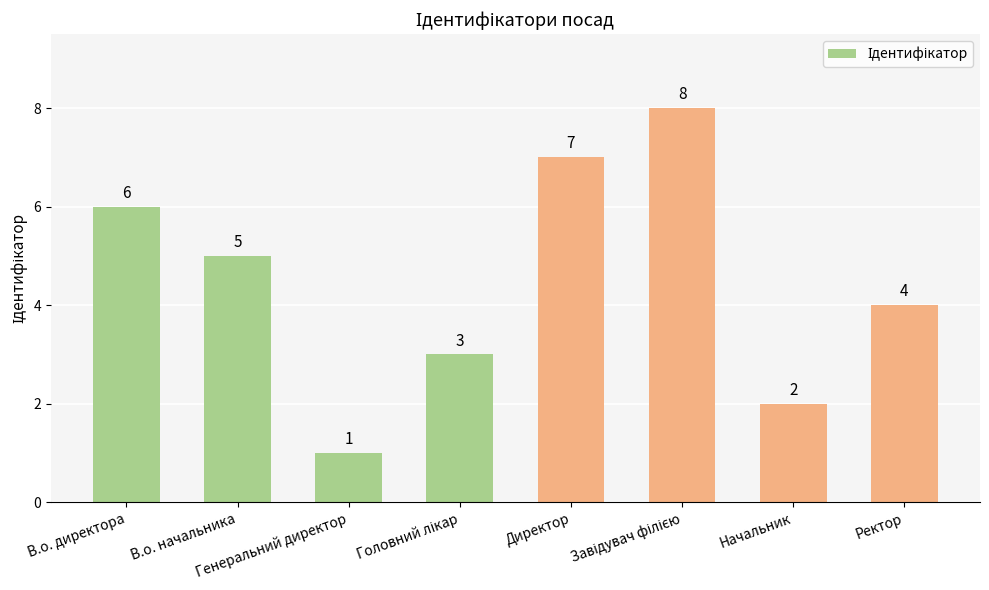

How many values are between 3 and 7?

5